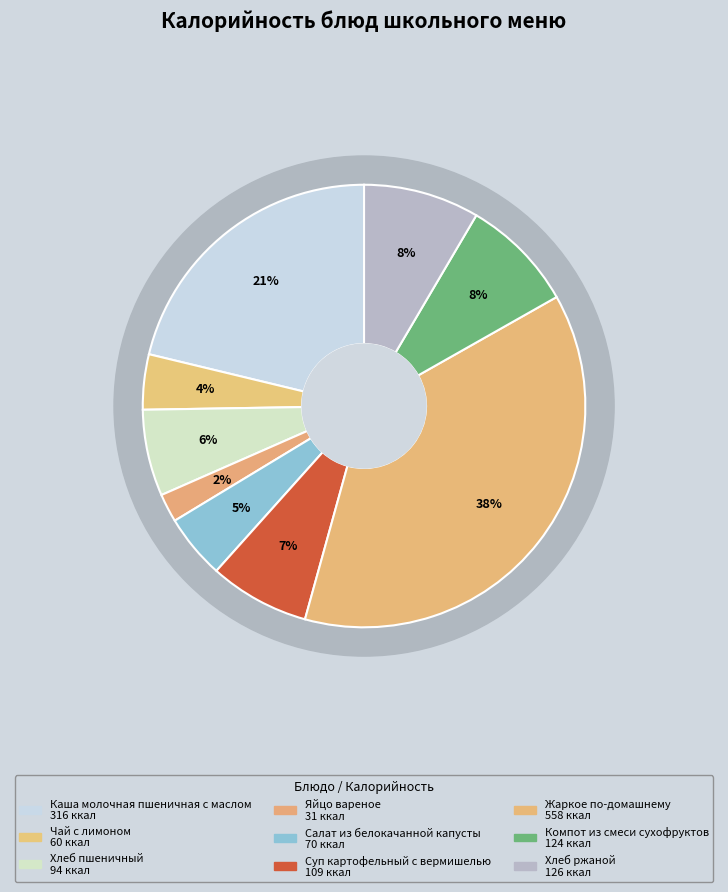

Does Суп картофельный с вермишелью account for over 50% of the chart?

No